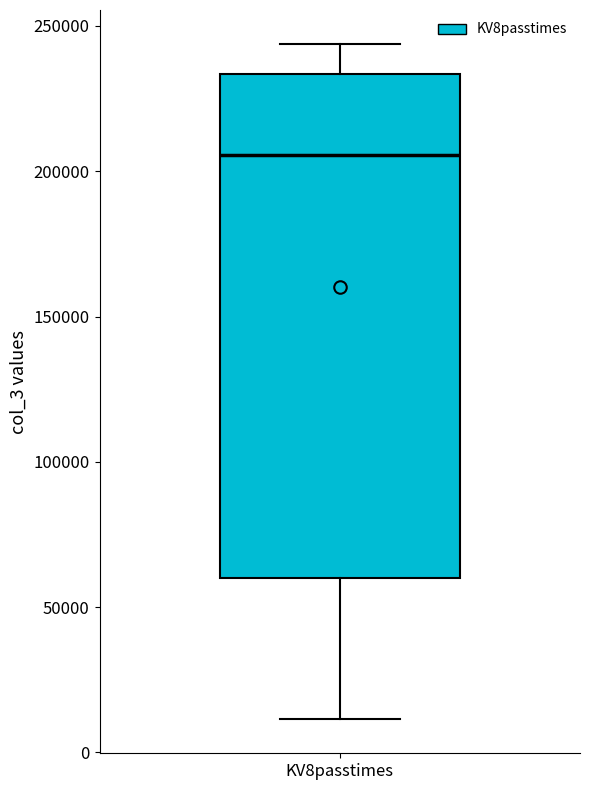

Where does the median line of the box for KV8passtimes sit on the y-axis? The values are not printed on the chart, so give them approximately, as read against the axis.

205000